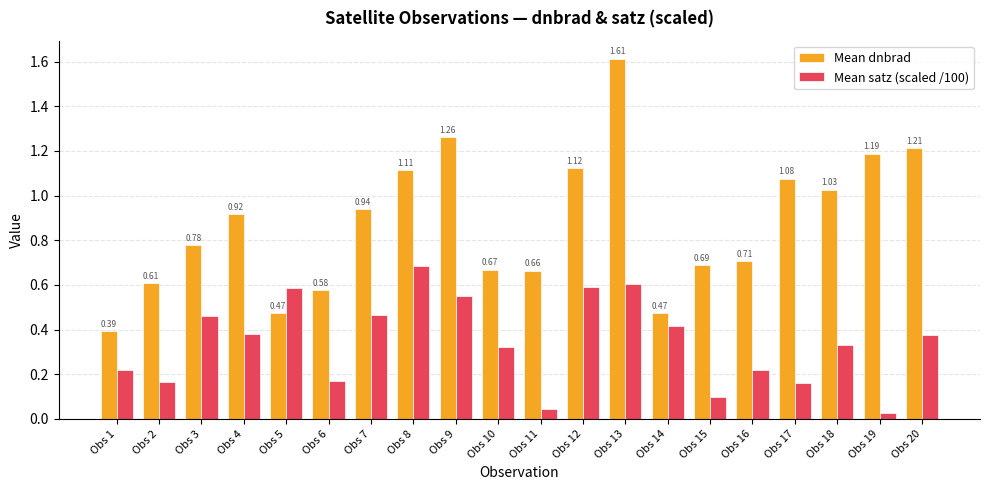

Is the value of Mean dnbrad at Obs 1 greater than the value of Mean satz (scaled /100) at Obs 18?

Yes